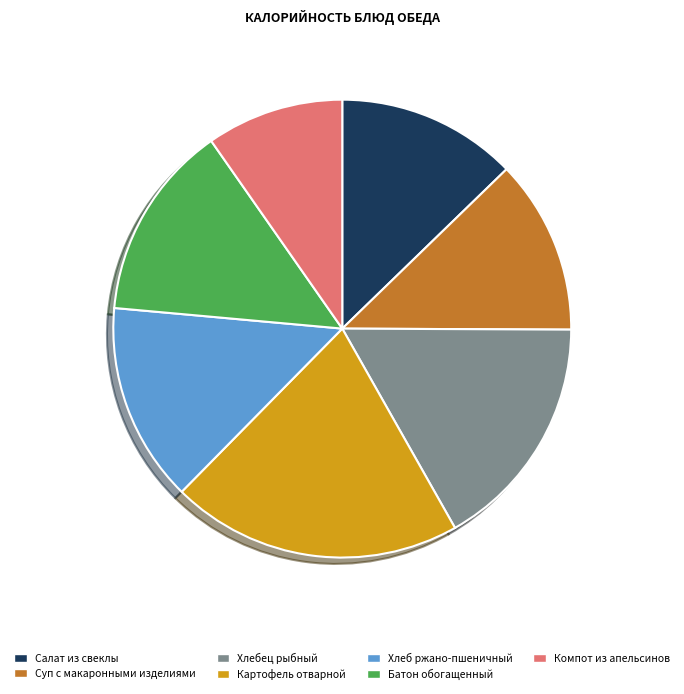

Does Суп с макаронными изделиями represent more than half of the total?

No